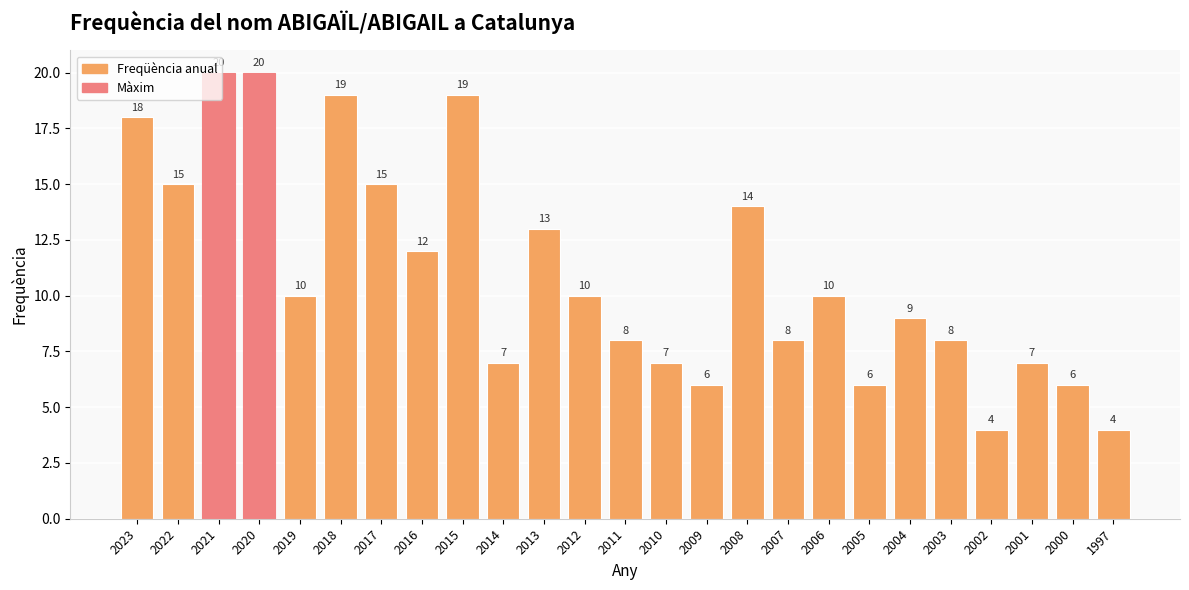

What is the smallest value displayed?

4